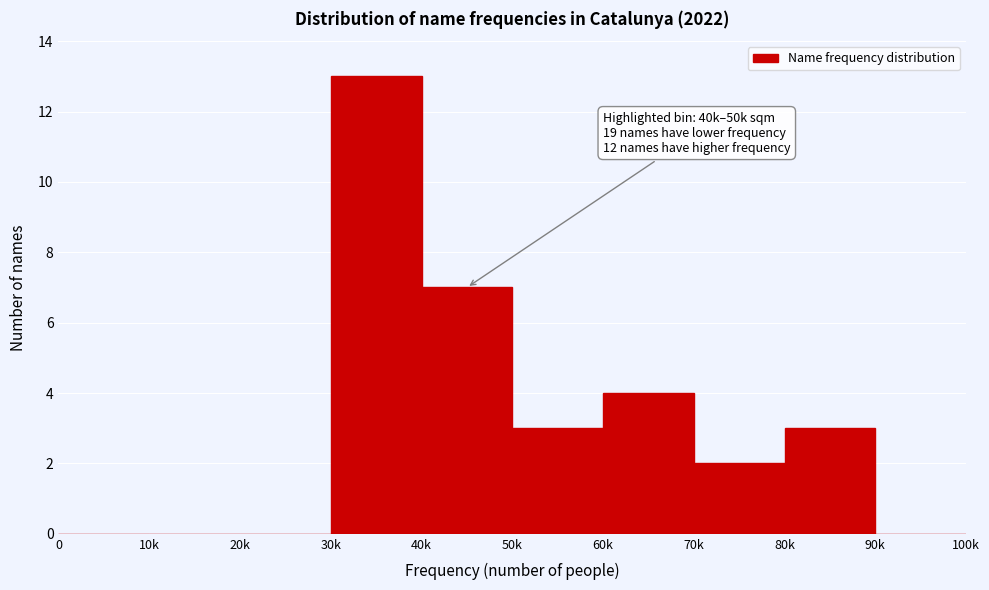

Reading left to right, transcribe all the data shown in this chart.

0=0	10k=0	20k=0	30k=13	40k=7	50k=3	60k=4	70k=2	80k=3	90k=0